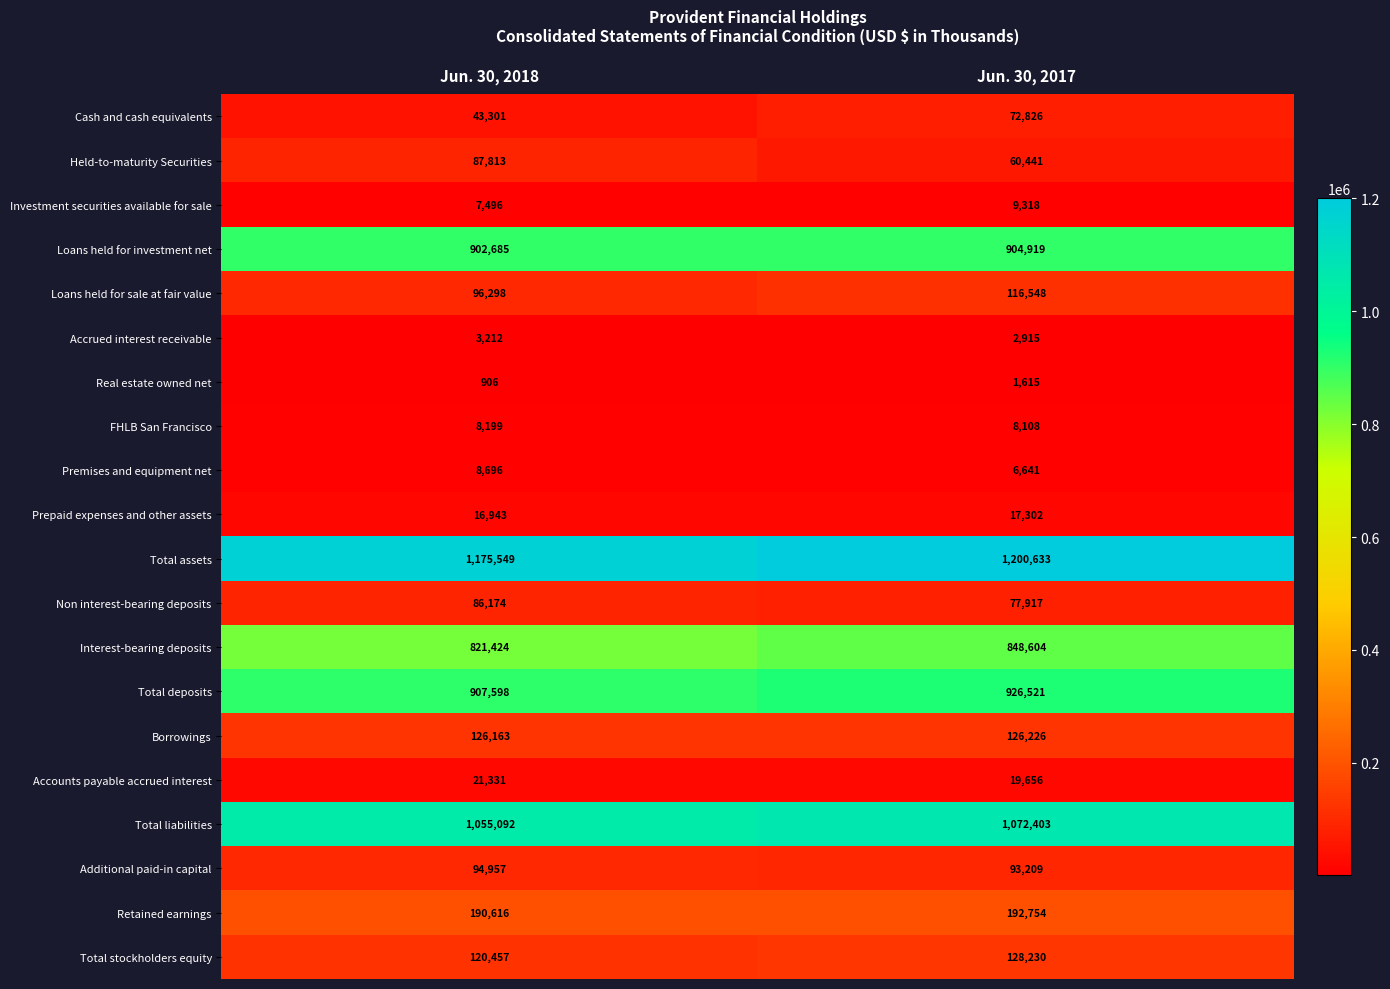

What is the sum of the Held-to-maturity Securities values at Jun. 30, 2018 and Jun. 30, 2017?

148254